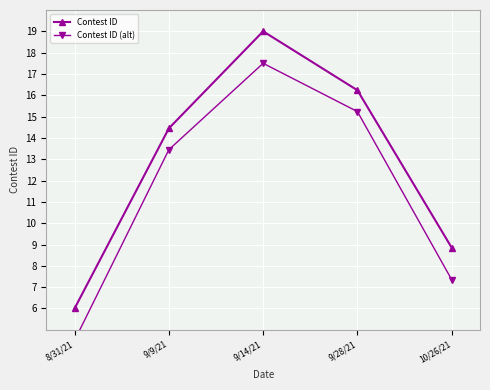

True or false: Contest ID (alt) has more than 2 interior local peaks.

False